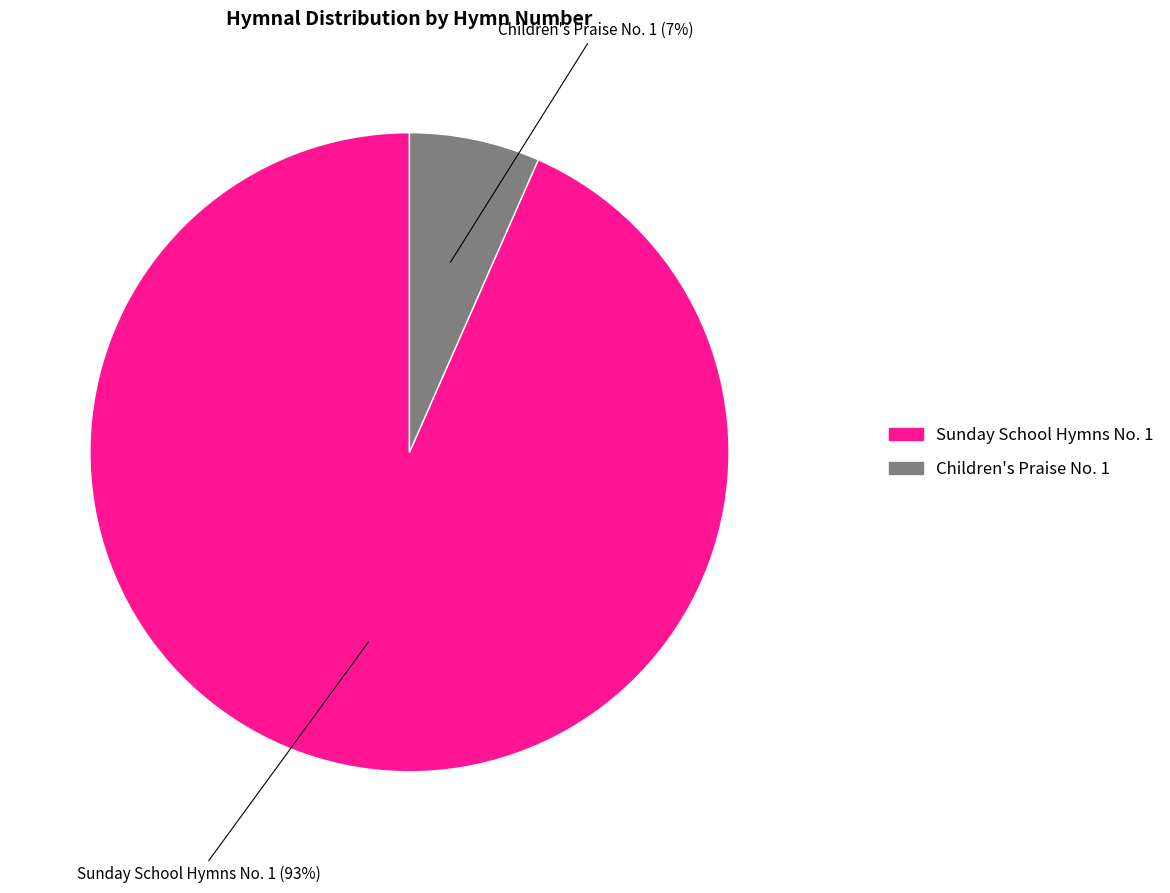

Which has a higher value, Children's Praise No. 1 or Sunday School Hymns No. 1?

Sunday School Hymns No. 1